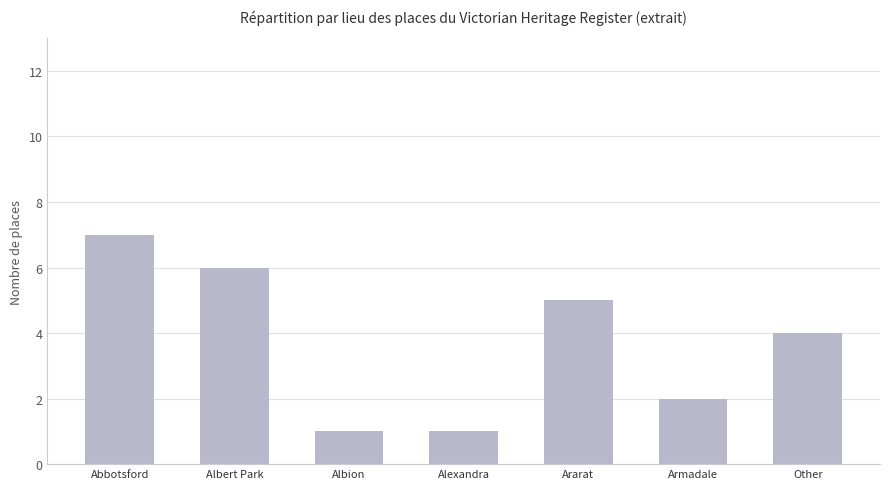

What is the ratio of the value at Albion to the value at Alexandra?

1.0